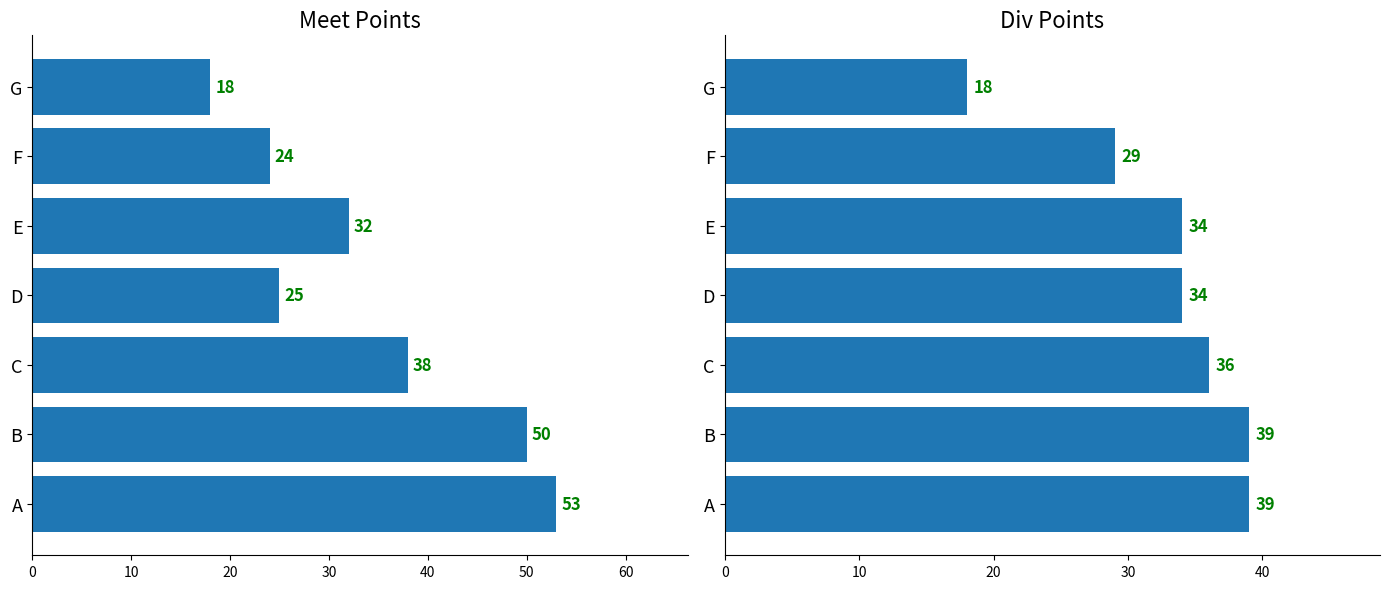

Rank the series by their average value, from highest to lowest.

Meet Points, Div Points